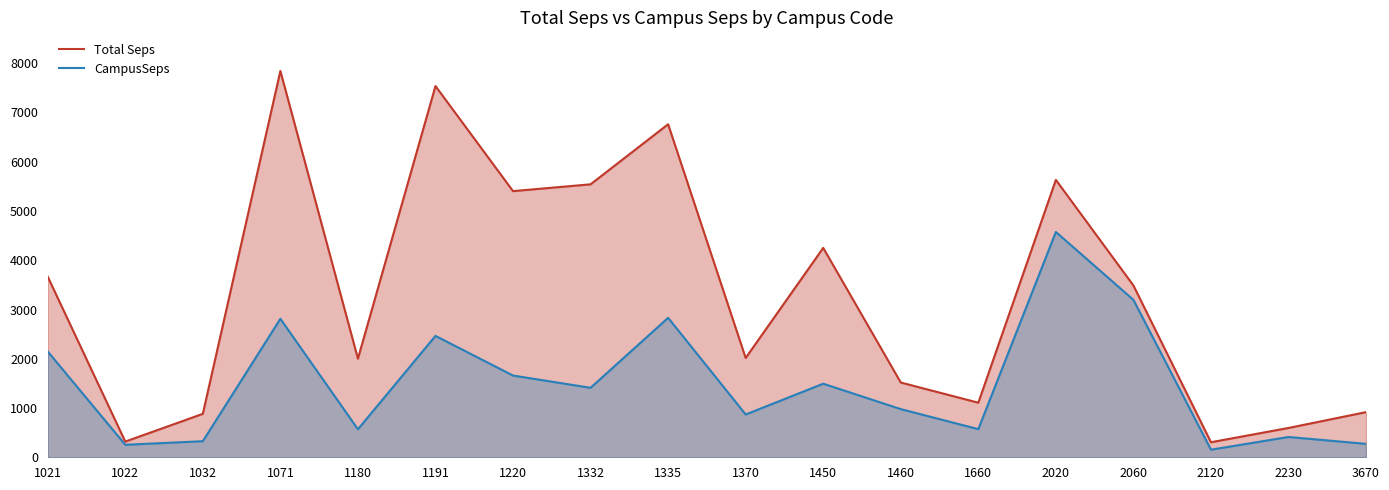

Does the chart display data point markers on the line(s)?

No